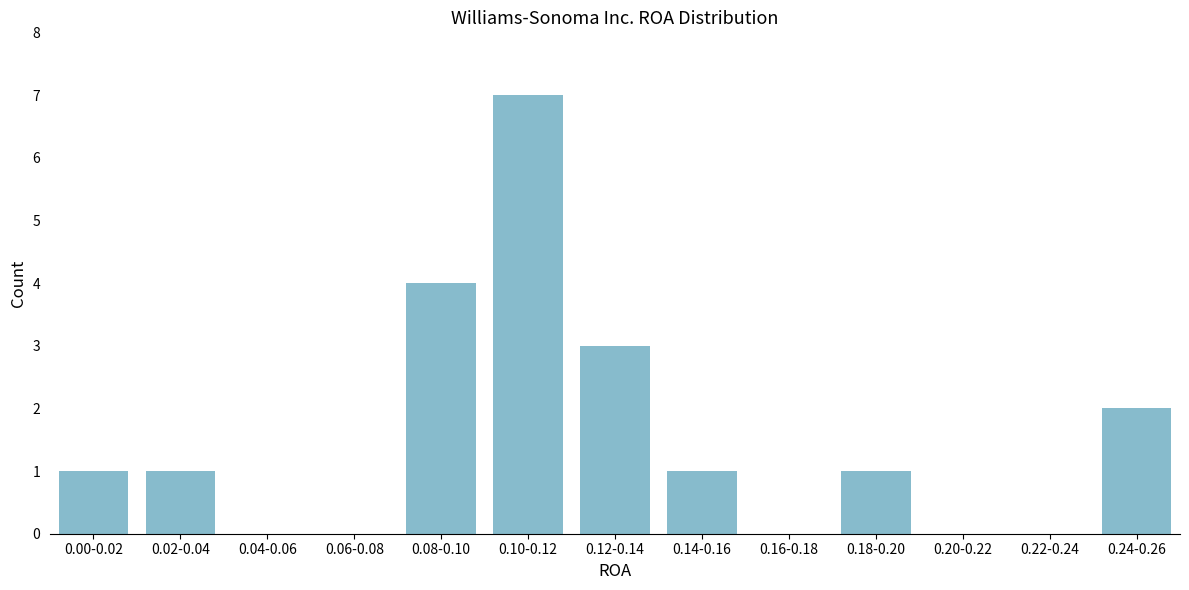

Reading right to left, transcribe all the data shown in this chart.

0.24-0.26=2	0.22-0.24=0	0.20-0.22=0	0.18-0.20=1	0.16-0.18=0	0.14-0.16=1	0.12-0.14=3	0.10-0.12=7	0.08-0.10=4	0.06-0.08=0	0.04-0.06=0	0.02-0.04=1	0.00-0.02=1